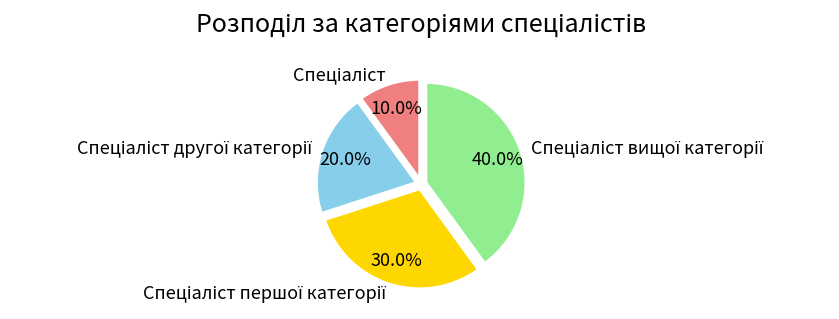

Is there a majority slice in this chart?

No